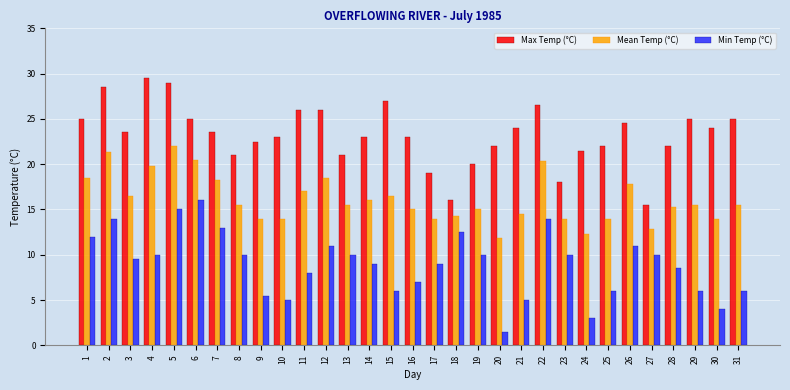

Read the Mean Temp (°C) value at 30.

14.0